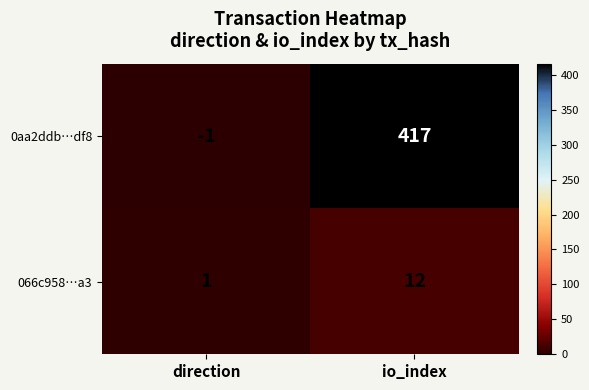

At which category is the sum across all series the highest?

io_index